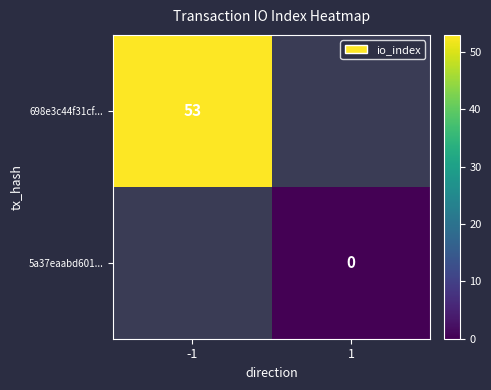

Is the value of 5a37eaabd601... at 1 greater than the value of 698e3c44f31cf... at 1?

No